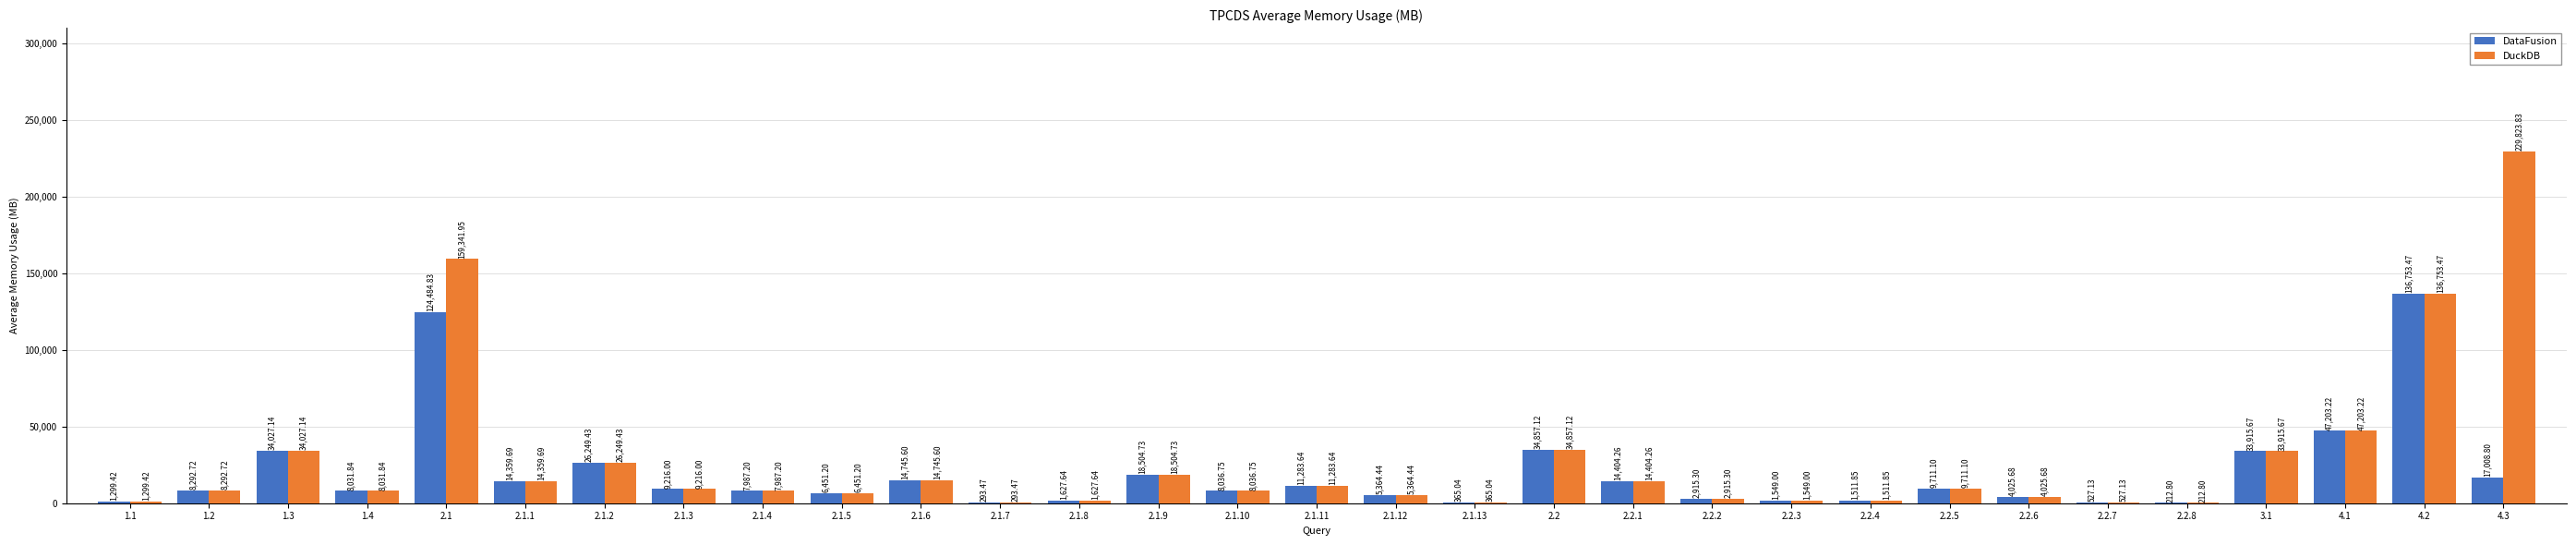

Which series has the widest spread of values?

DuckDB